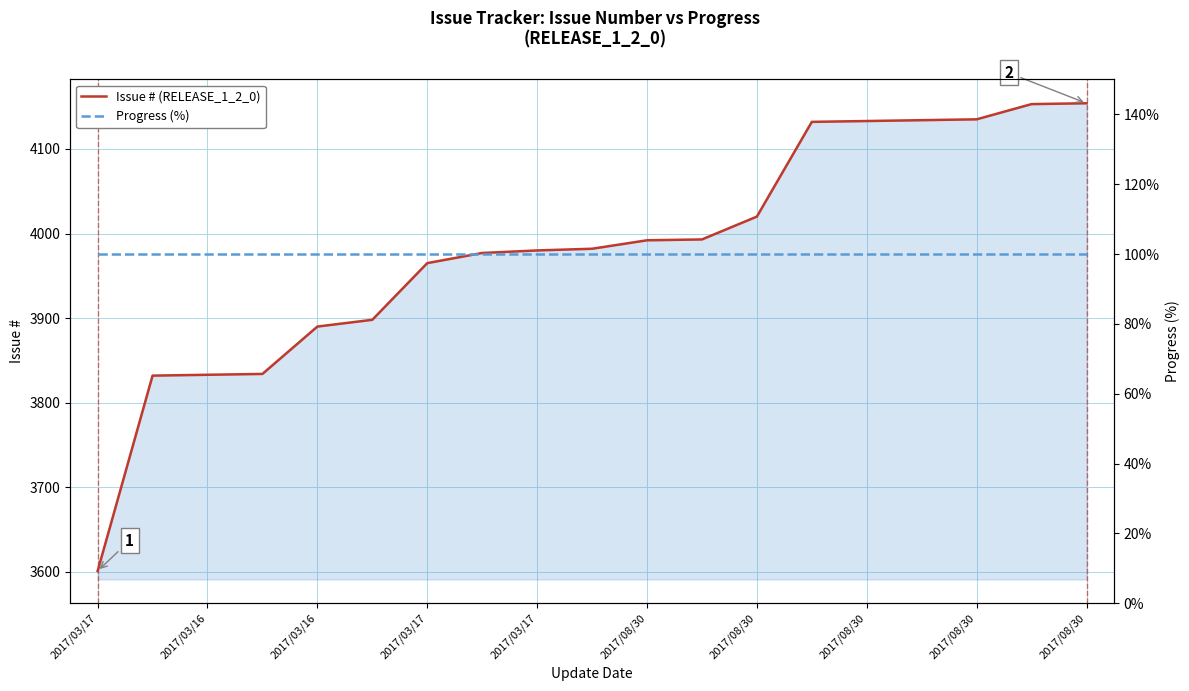

Between 2017/03/16 and 2017/08/30, which is larger?

2017/08/30